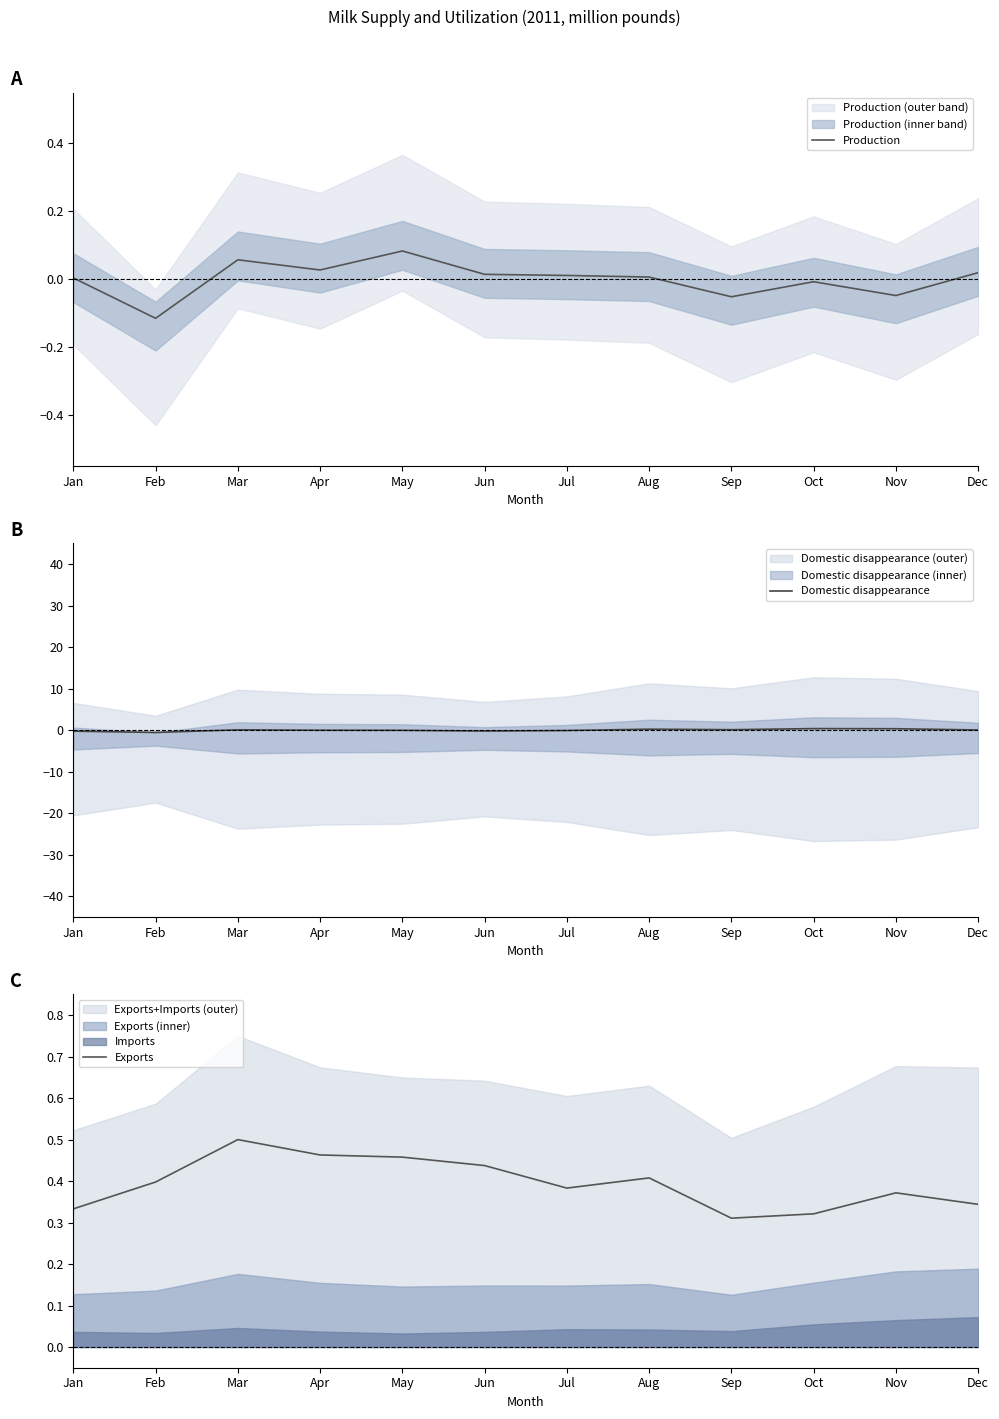

Count the Exports values in the range 0 to 1.

12